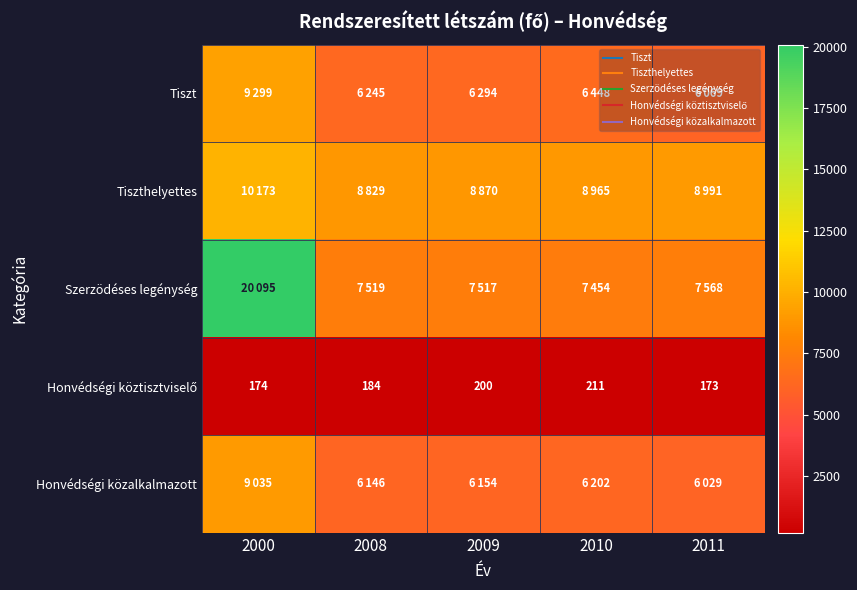

What is the average value of the Tiszt series?

6871